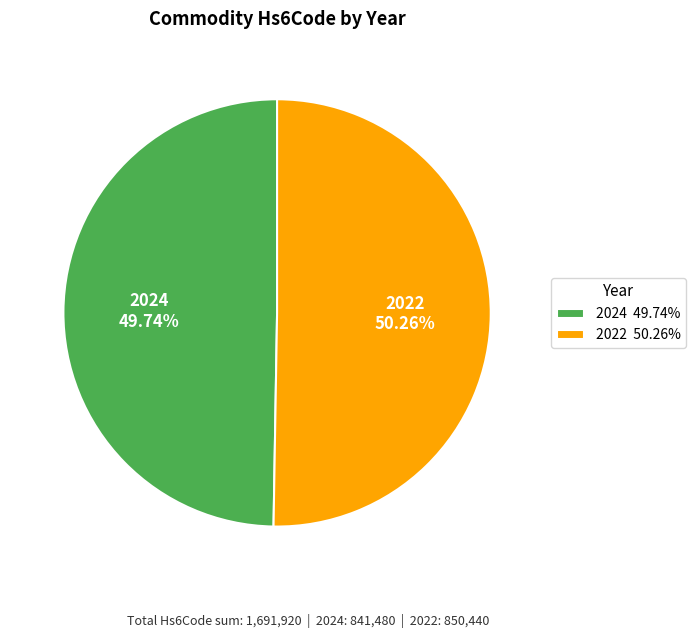

To the nearest percent, what percentage of the pie is 2022?

50%